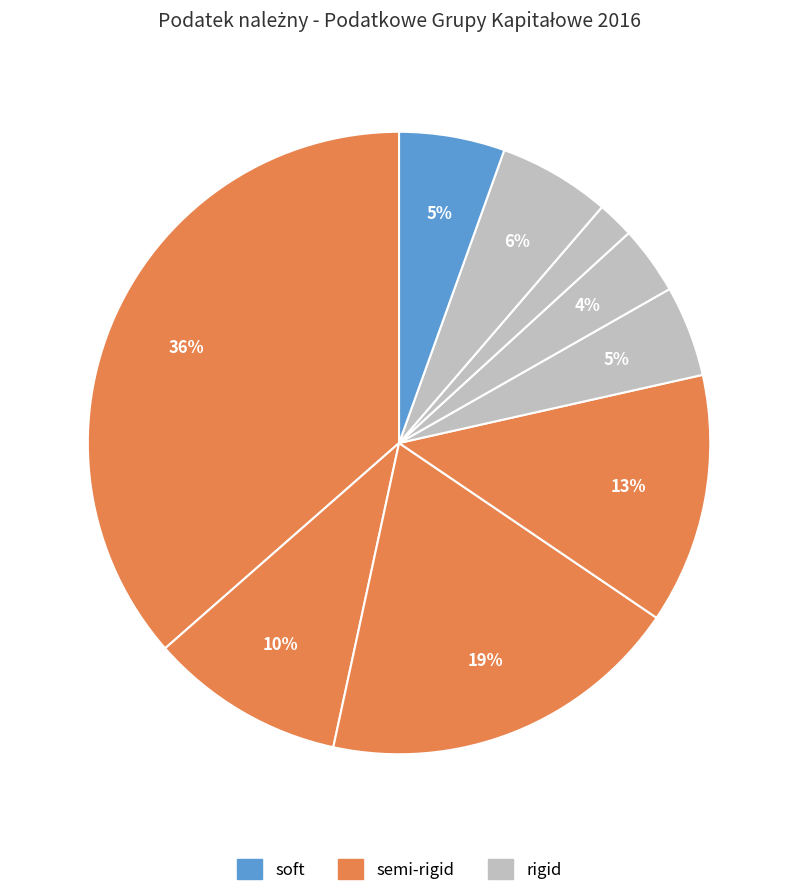

How many segments does this pie chart have?

9